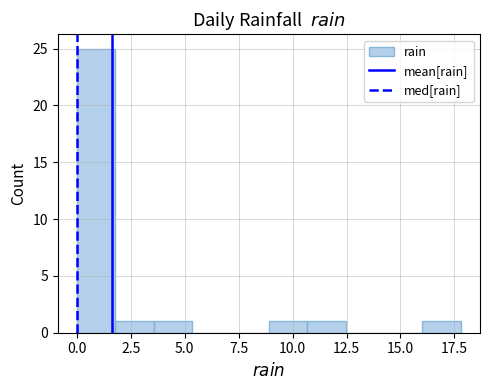

Around what value on the x-axis is the tallest bar? Give the approximate position of its centre, as read against the axis.

1.0